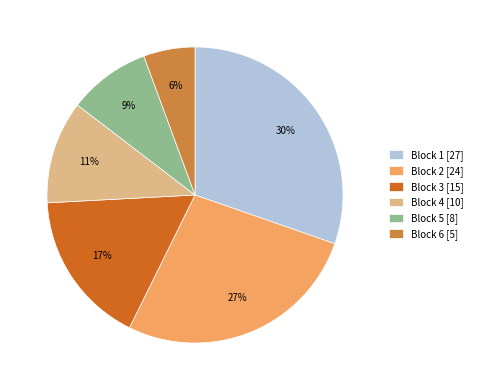

What percentage is the Block 6 slice, to the nearest percent?

6%